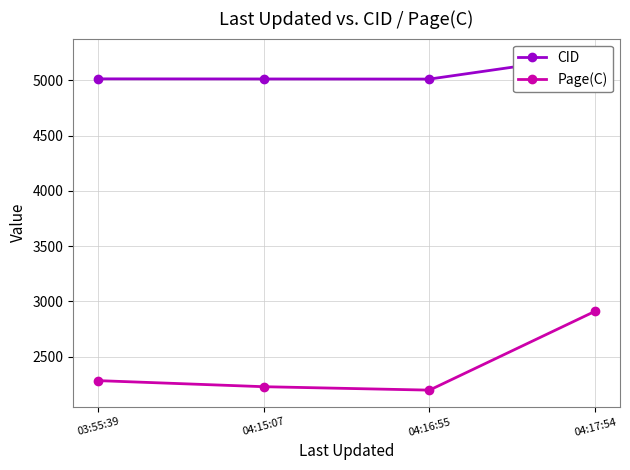

What is the maximum value for CID?

5226